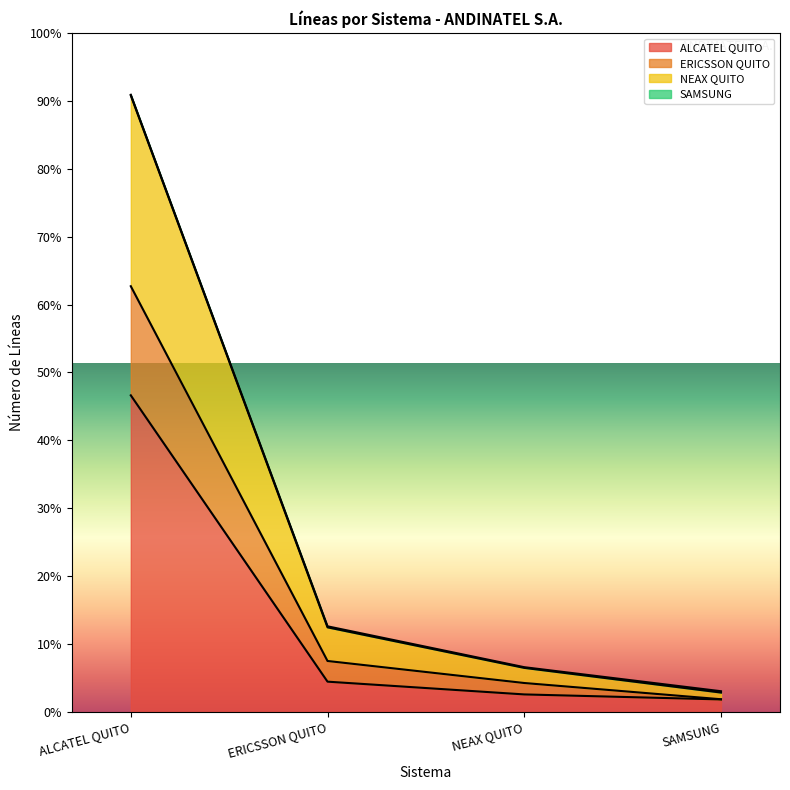

True or false: ERICSSON QUITO and ALCATEL QUITO intersect in this chart.

False